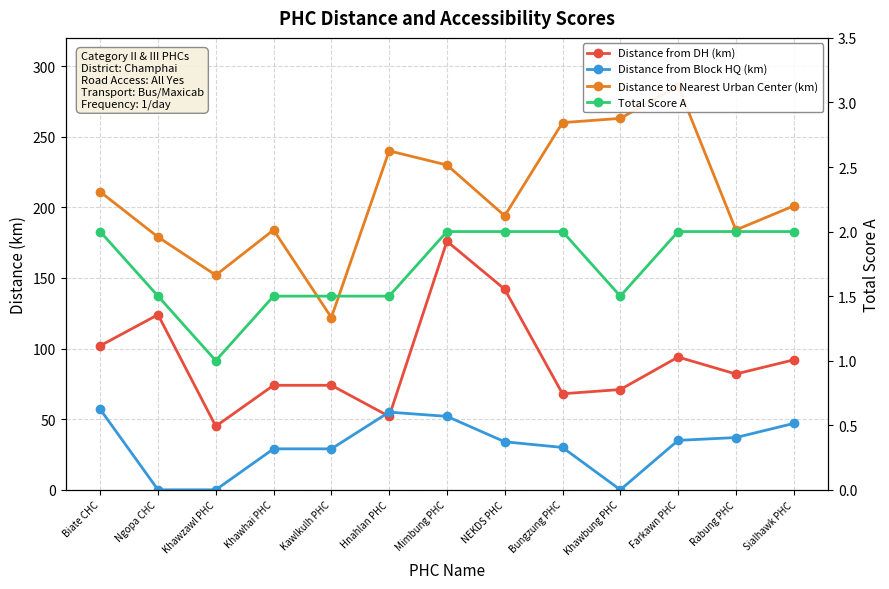

Reading right to left, extract all data points from this chart.

Distance from DH (km): 92.0	82.0	94.0	71.0	68.0	142.0	176.0	52.0	74.0	74.0	45.0	124.0	102.0
Distance from Block HQ (km): 47.0	37.0	35.0	0.0	30.0	34.0	52.0	55.0	29.0	29.0	0.0	0.0	57.0
Distance to Nearest Urban Center (km): 201.0	184.0	286.0	263.0	260.0	194.0	230.0	240.0	122.0	184.0	152.0	179.0	211.0
Total Score A: 2.0	2.0	2.0	1.5	2.0	2.0	2.0	1.5	1.5	1.5	1.0	1.5	2.0